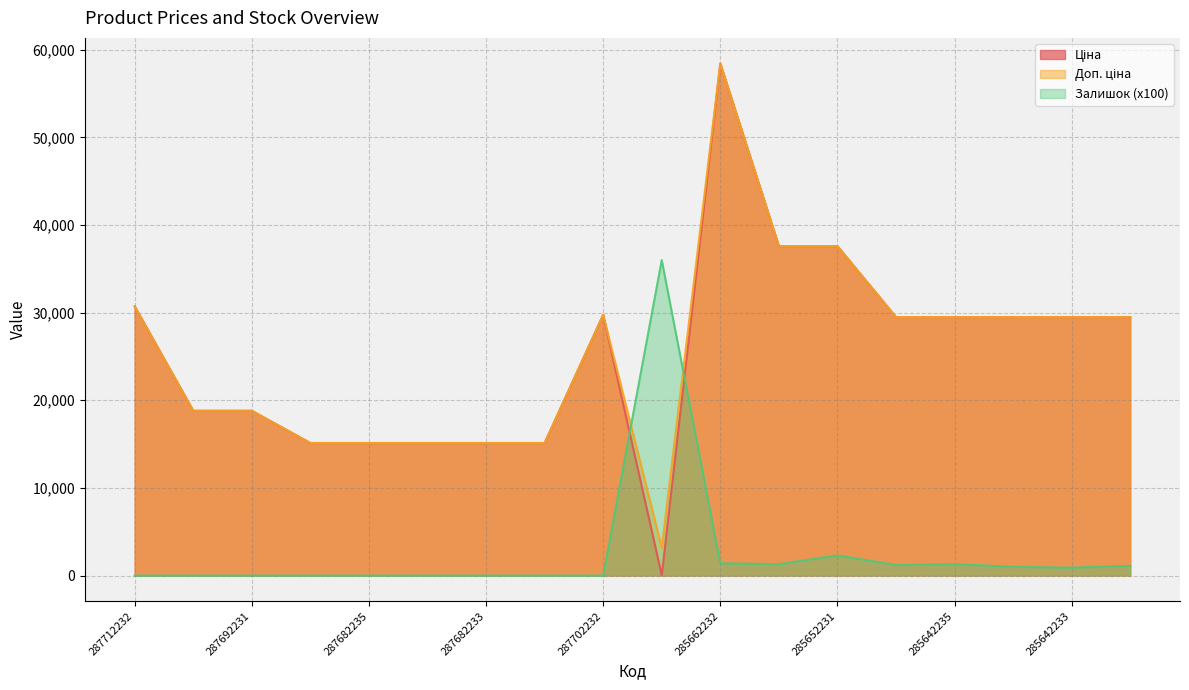

At which category is the sum across all series the highest?

285662232